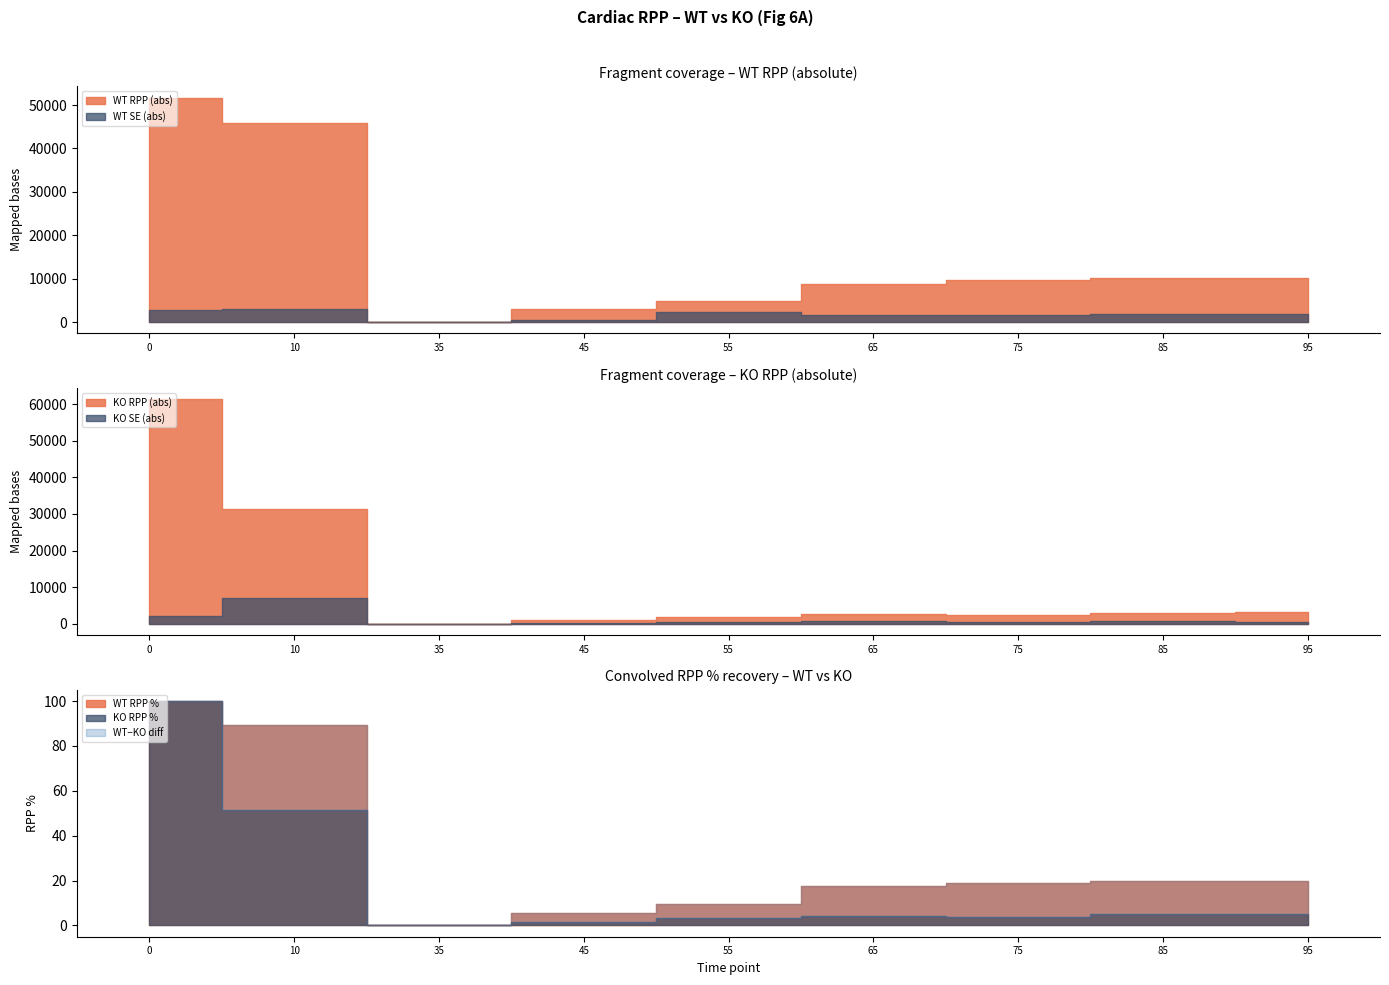

Where is WT_RPP_pct nearest to the value 50?

95